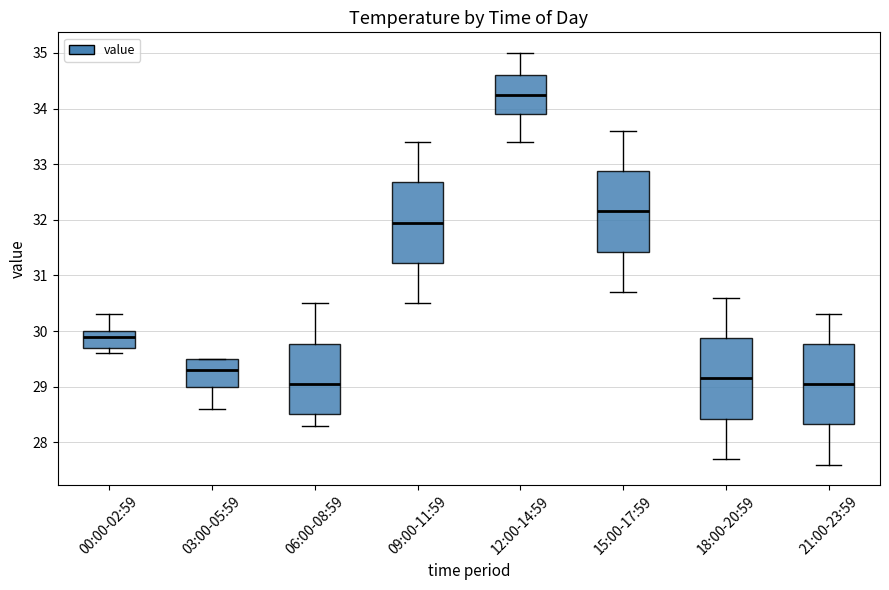

Where does the lower whisker of the box for 18:00-20:59 end on the y-axis? The values are not printed on the chart, so give them approximately, as read against the axis.

27.7